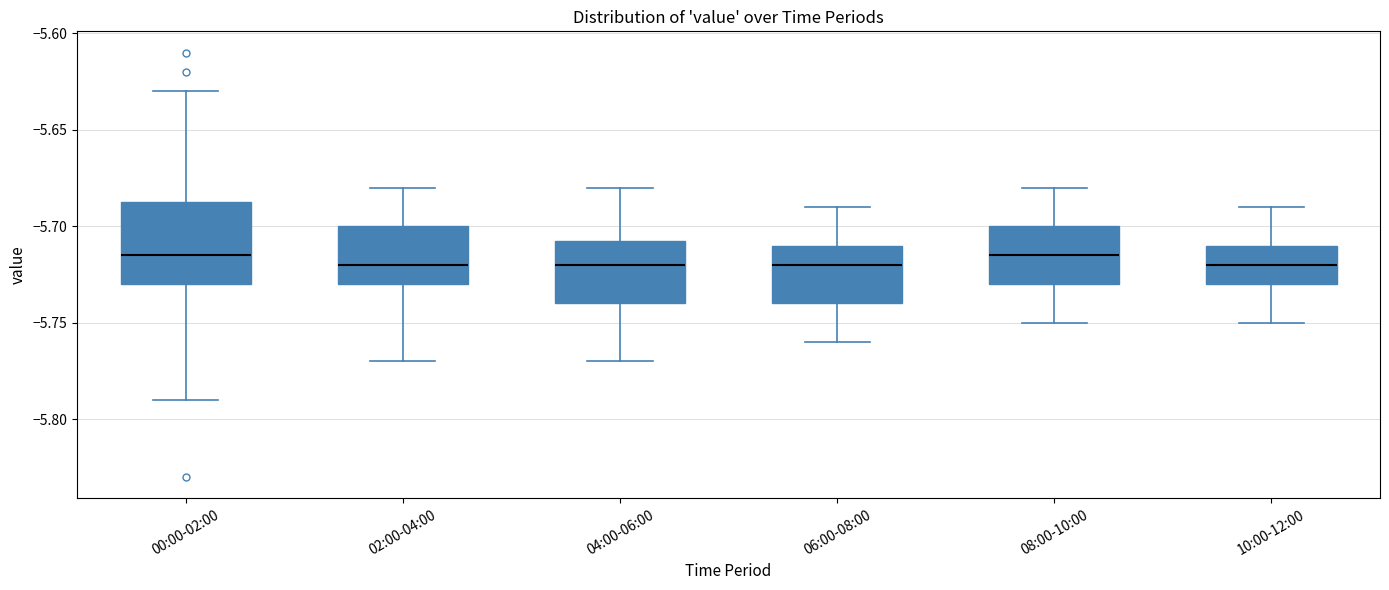

Reading left to right, read every box against the y-axis: the position of its median line, the range the box covers, and the ends of its whiskers. The values are not printed on the chart, so give them approximately, as read against the axis.

00:00-02:00: median -5.715, box -5.730 to -5.685, whiskers -5.790 to -5.630
02:00-04:00: median -5.720, box -5.730 to -5.700, whiskers -5.770 to -5.680
04:00-06:00: median -5.720, box -5.740 to -5.705, whiskers -5.770 to -5.680
06:00-08:00: median -5.720, box -5.740 to -5.710, whiskers -5.760 to -5.690
08:00-10:00: median -5.715, box -5.730 to -5.700, whiskers -5.750 to -5.680
10:00-12:00: median -5.720, box -5.730 to -5.710, whiskers -5.750 to -5.690